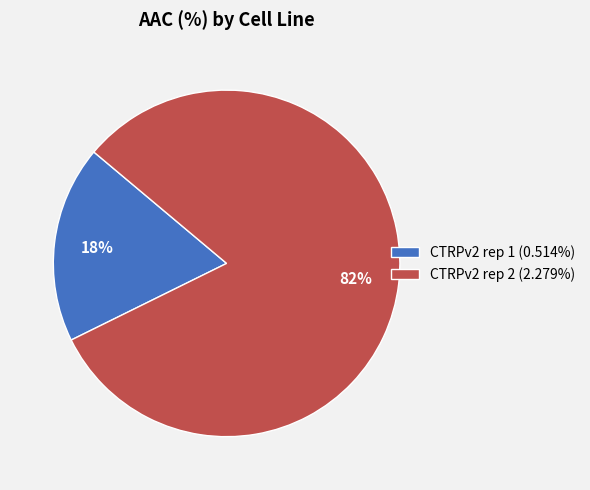

How many segments does this pie chart have?

2